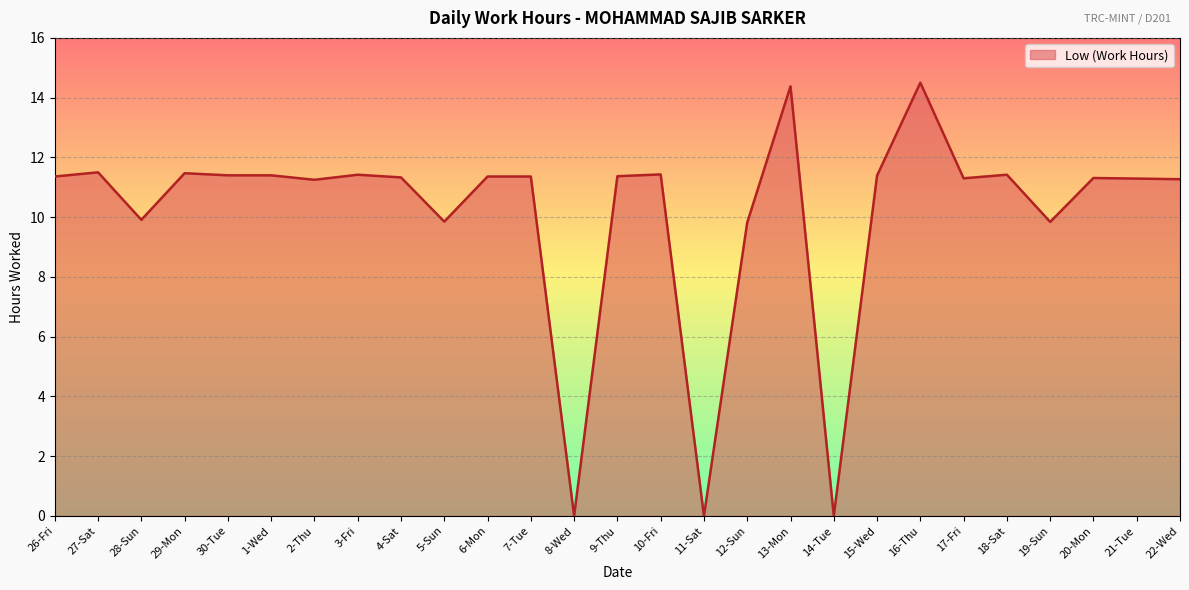

What is the maximum value shown in the chart?

14.5